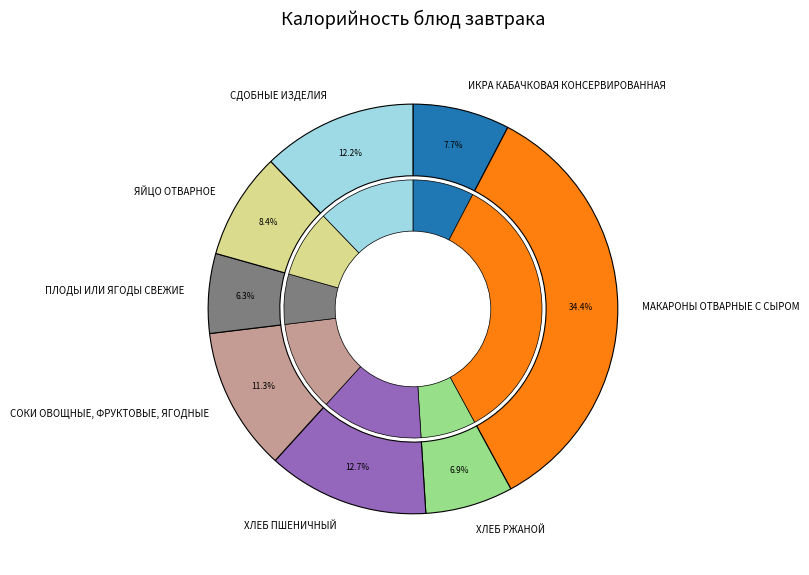

What percentage is the ПЛОДЫ ИЛИ ЯГОДЫ СВЕЖИЕ slice, to the nearest percent?

6%